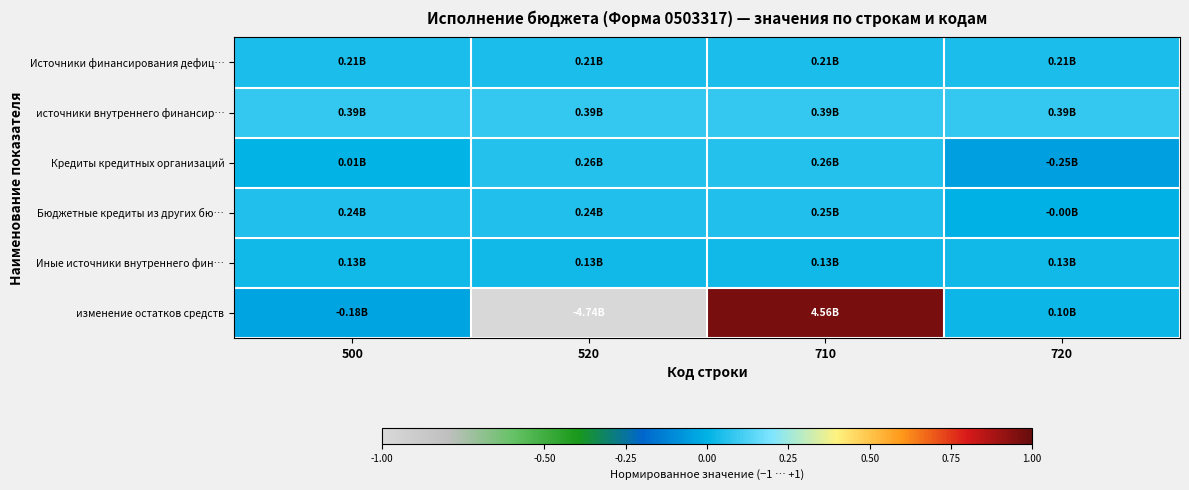

Reading left to right, extract all data points from this chart.

Источники финансирования дефиц…: 500=0.0	520=0.0	710=0.0	720=0.0
источники внутреннего финансир…: 500=0.1	520=0.1	710=0.1	720=0.1
Кредиты кредитных организаций: 500=0.0	520=0.1	710=0.1	720=-0.1
Бюджетные кредиты из других бю…: 500=0.1	520=0.1	710=0.1	720=-0.0
Иные источники внутреннего фин…: 500=0.0	520=0.0	710=0.0	720=0.0
изменение остатков средств: 500=-0.0	520=-1.0	710=1.0	720=0.0